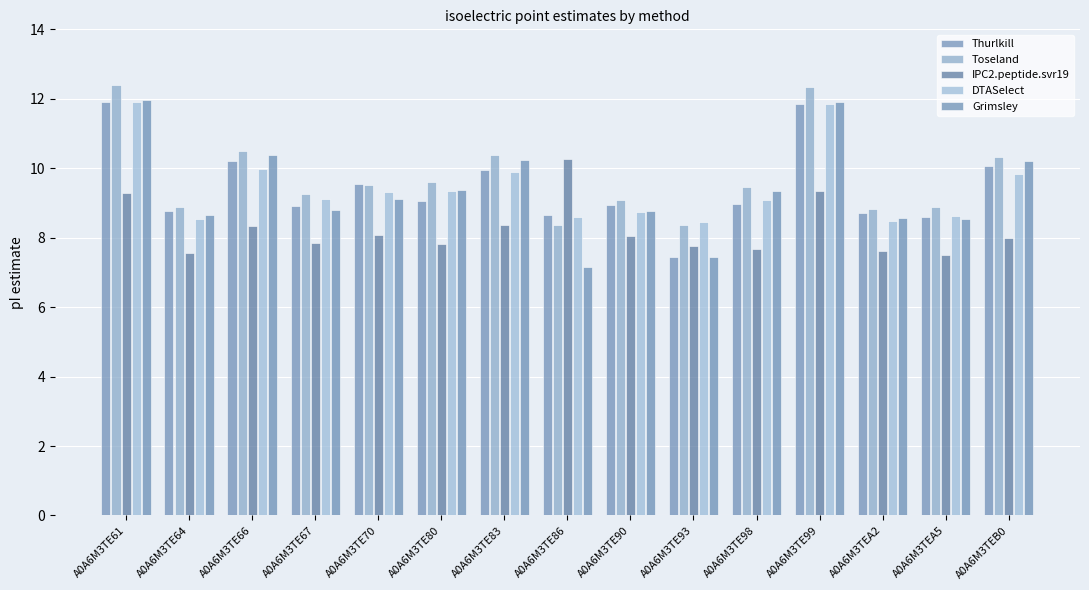

Is it true that Thurlkill equals 4.4 at A0A6M3TE90?

False